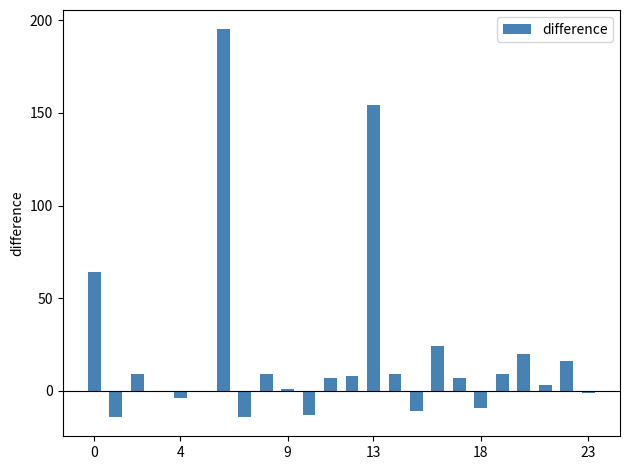

What is the maximum value shown in the chart?

195